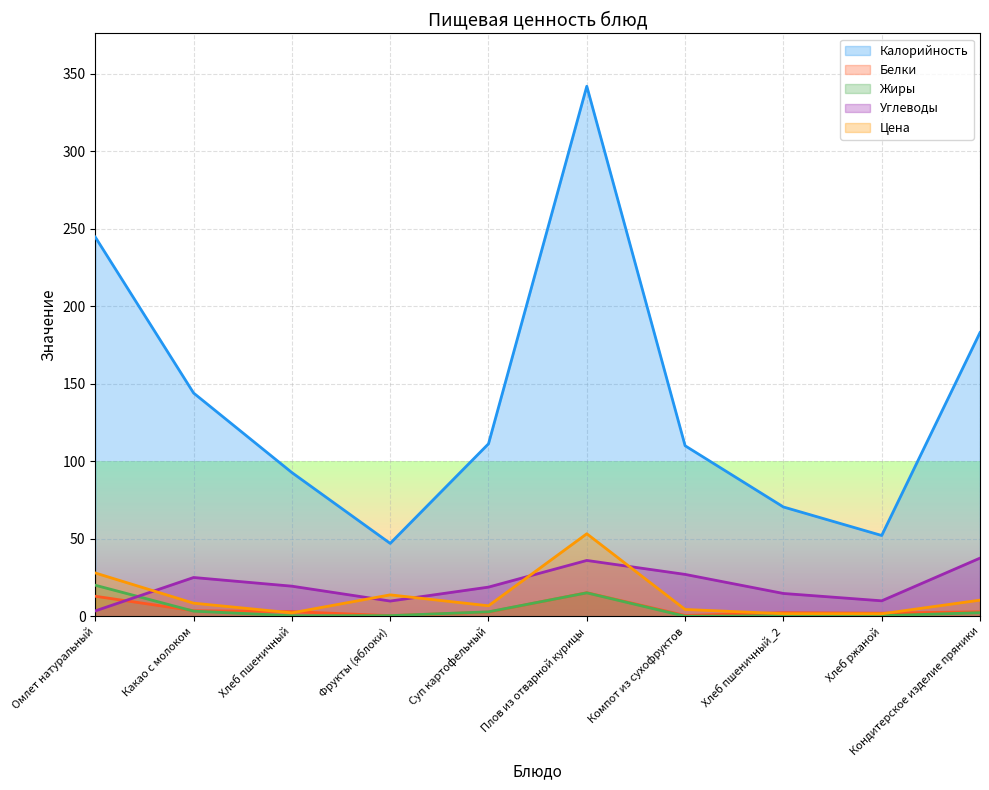

What position from the right is Фрукты (яблоки)?

7